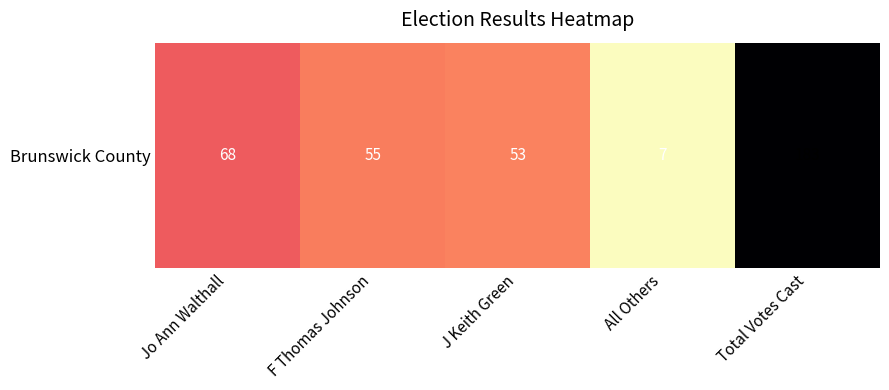

Is it true that the value at Total Votes Cast is 183?

True